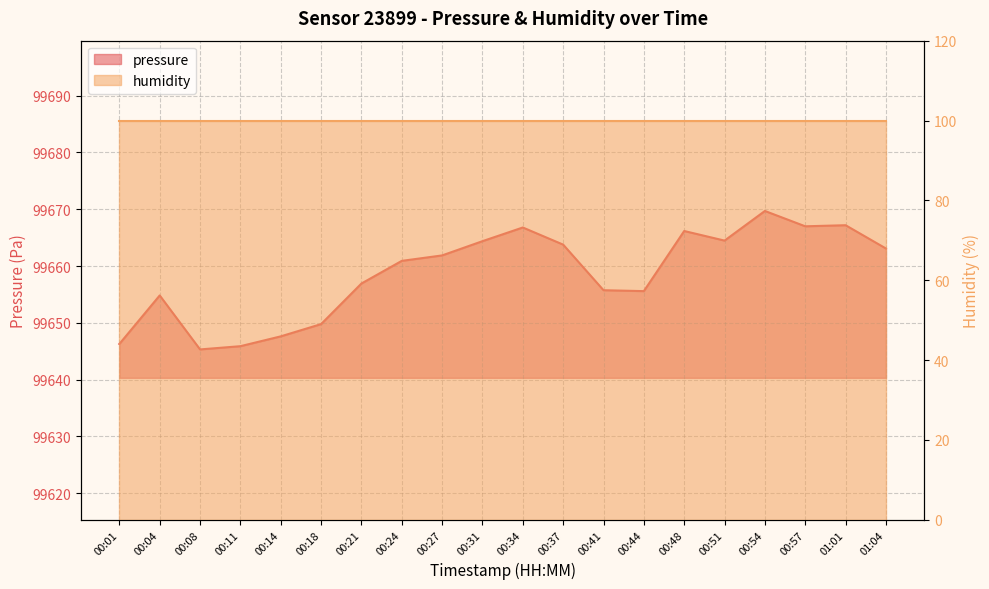

How many values exceed 99661?

10